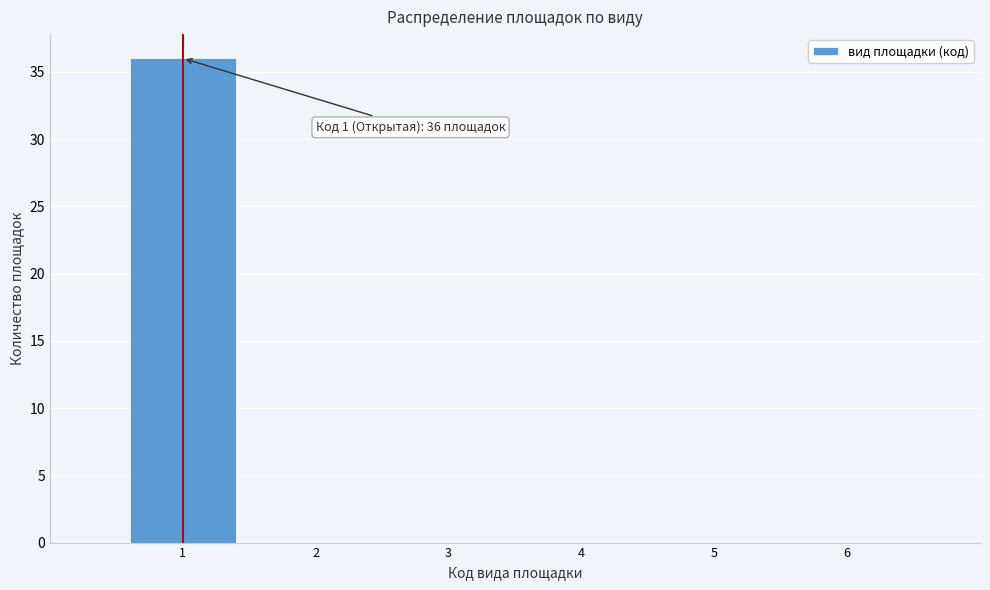

Which range on the x-axis has the tallest bar?

0.5 to 1.5